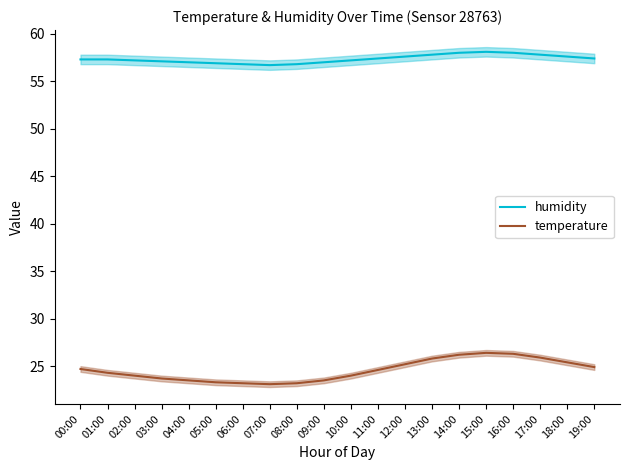

How many categories are shown in the chart?

20